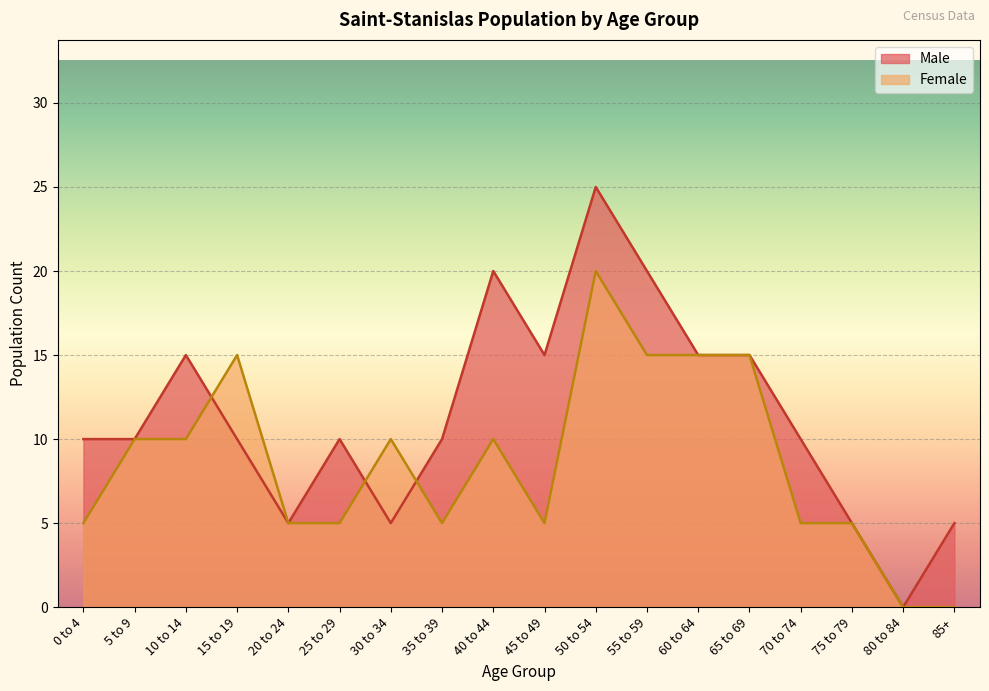

List the series in order of their overall mean, highest first.

Male, Female